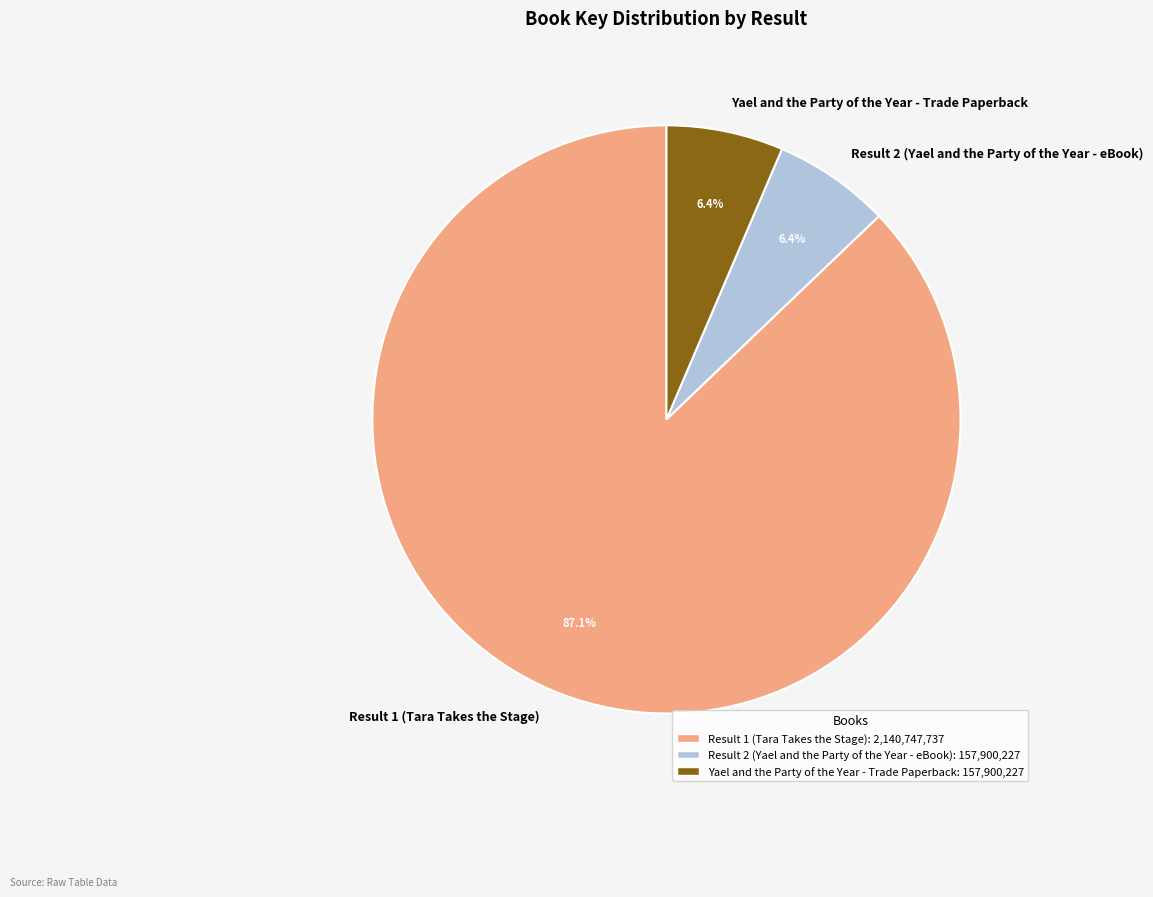

To the nearest percent, what is the difference between the Result 1 (Tara Takes the Stage) and Result 2 (Yael and the Party of the Year - eBook) slice percentages?

81%